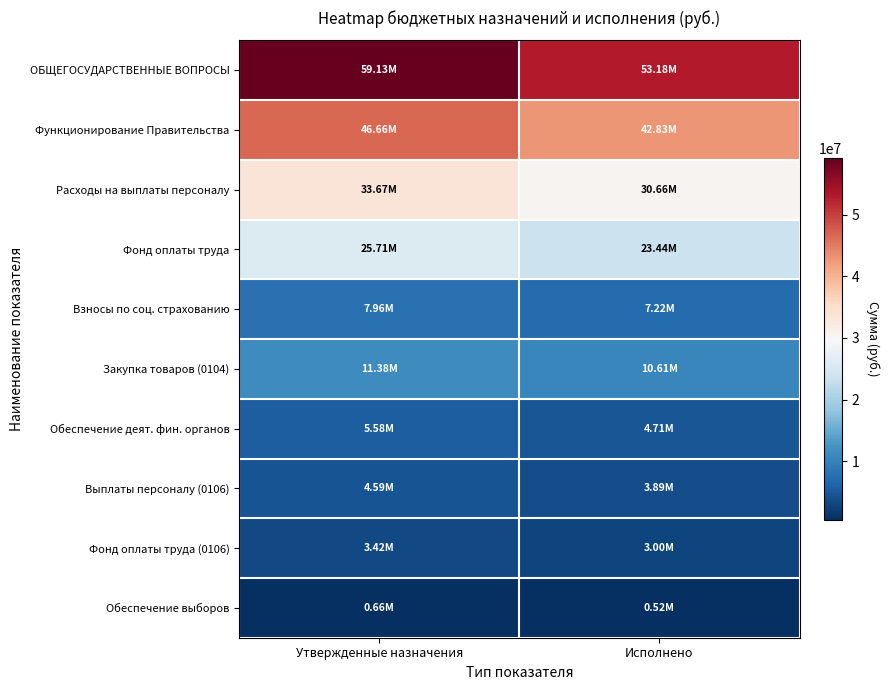

List the series in order of their peak value, highest first.

ОБЩЕГОСУДАРСТВЕННЫЕ ВОПРОСЫ, Функционирование Правительства, Расходы на выплаты персоналу, Фонд оплаты труда, Закупка товаров (0104), Взносы по соц. страхованию, Обеспечение деят. фин. органов, Выплаты персоналу (0106), Фонд оплаты труда (0106), Обеспечение выборов